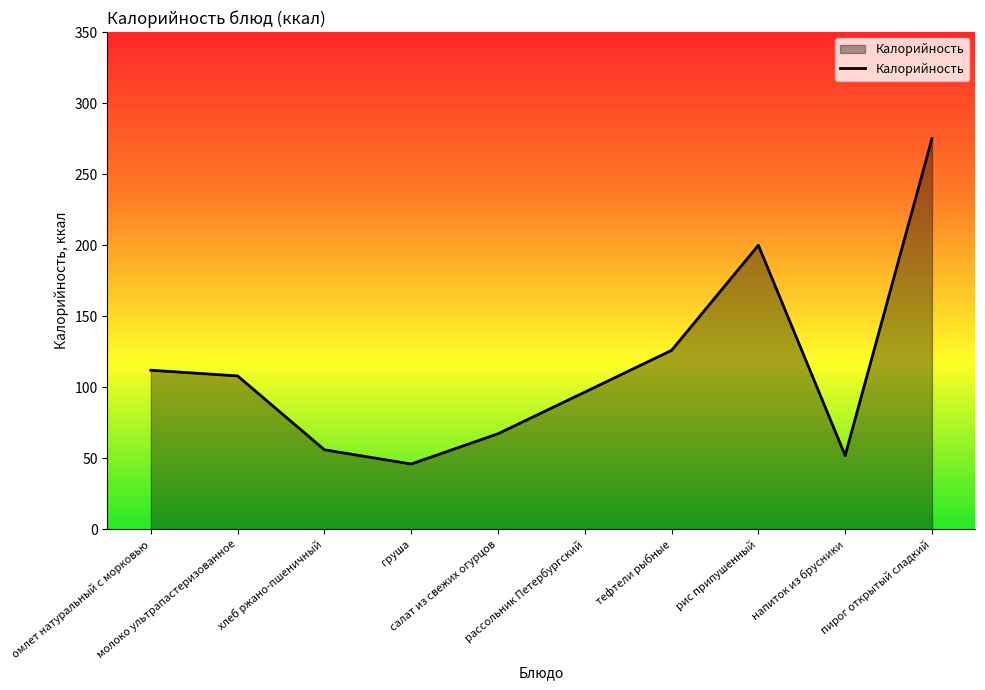

What is the minimum value shown in the chart?

46.0